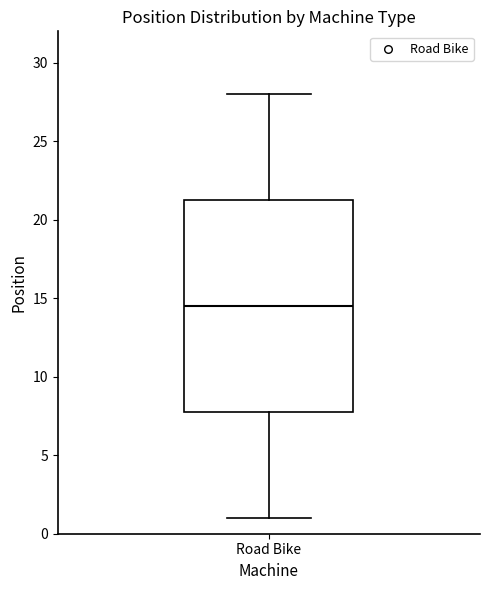

Transcribe this box plot: give where the median line is, the range the box spans, and where the two whiskers end, as read against the y-axis. The values are not printed on the chart, so give them approximately, as read against the axis.

median 14.5, box 8.0 to 21.5, whiskers 1.0 to 28.0